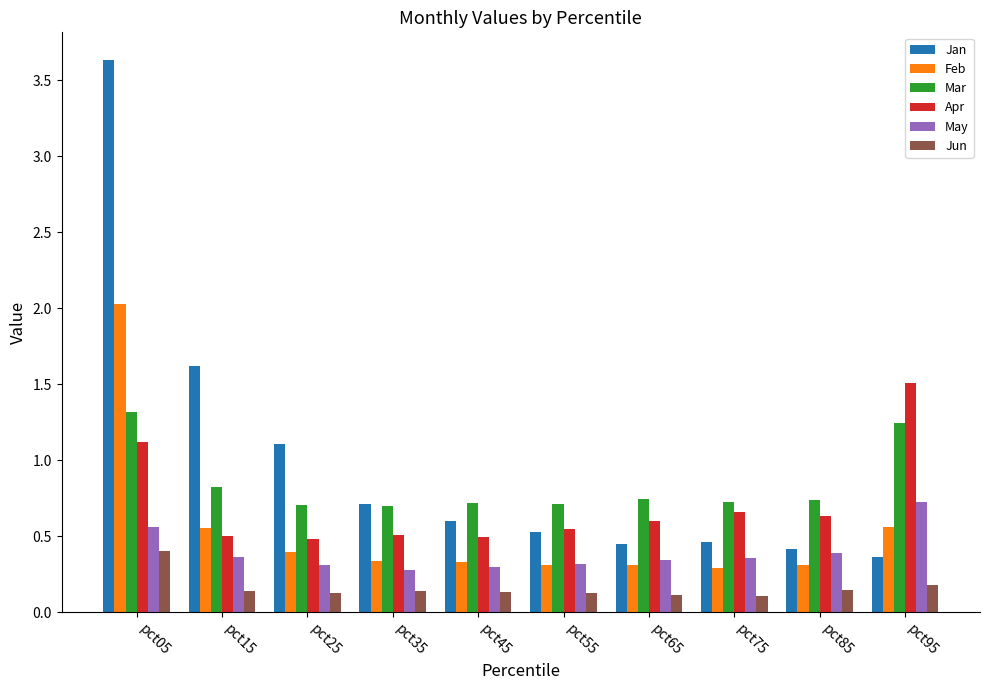

Which series has the largest total across all categories?

Jan